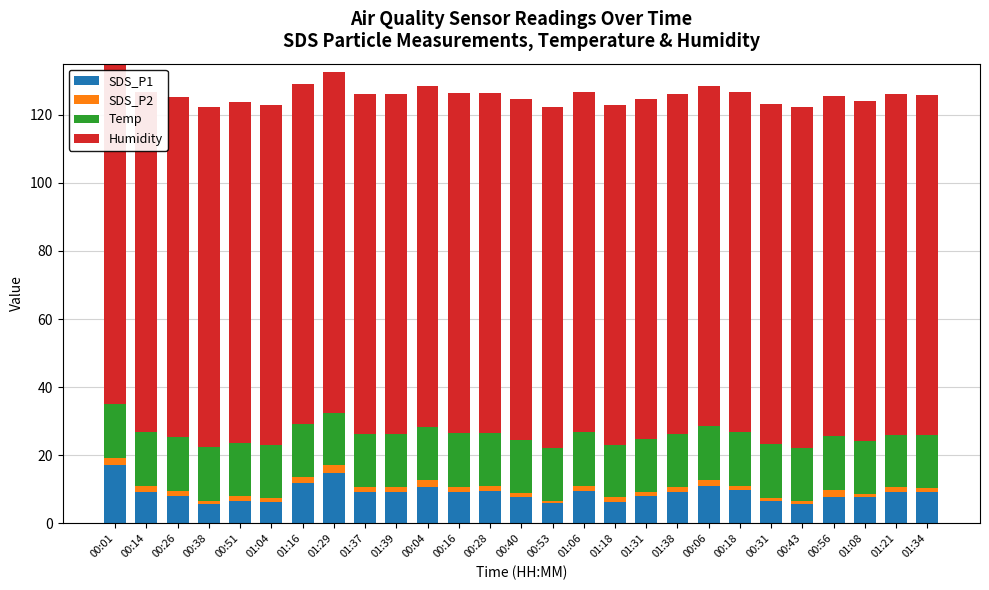

Reading right to left, transcribe all the data shown in this chart.

SDS_P1: 01:34=9.1	01:21=9.1	01:08=7.6	00:56=7.7	00:43=5.8	00:31=6.5	00:18=9.9	00:06=10.8	01:38=9.1	01:31=8.0	01:18=6.4	01:06=9.4	00:53=5.8	00:40=7.9	00:28=9.6	00:16=9.3	00:04=10.8	01:39=9.2	01:37=9.3	01:29=14.7	01:16=11.8	01:04=6.3	00:51=6.7	00:38=5.6	00:26=8.0	00:14=9.2	00:01=17.2
SDS_P2: 01:34=1.4	01:21=1.5	01:08=1.1	00:56=2.2	00:43=0.8	00:31=1.0	00:18=1.1	00:06=1.9	01:38=1.6	01:31=1.3	01:18=1.2	01:06=1.7	00:53=0.8	00:40=1.0	00:28=1.3	00:16=1.4	00:04=1.8	01:39=1.4	01:37=1.4	01:29=2.4	01:16=1.9	01:04=1.0	00:51=1.3	00:38=1.1	00:26=1.6	00:14=1.8	00:01=2.1
Temp: 01:34=15.5	01:21=15.4	01:08=15.6	00:56=15.7	00:43=15.7	00:31=15.7	00:18=15.9	00:06=15.8	01:38=15.5	01:31=15.5	01:18=15.4	01:06=15.6	00:53=15.6	00:40=15.7	00:28=15.7	00:16=15.8	00:04=15.8	01:39=15.5	01:37=15.5	01:29=15.4	01:16=15.5	01:04=15.6	00:51=15.7	00:38=15.8	00:26=15.7	00:14=15.8	00:01=15.8
Humidity: 01:34=99.9	01:21=99.9	01:08=99.9	00:56=99.9	00:43=99.9	00:31=99.9	00:18=99.9	00:06=99.9	01:38=99.9	01:31=99.9	01:18=99.9	01:06=99.9	00:53=99.9	00:40=99.9	00:28=99.9	00:16=99.9	00:04=99.9	01:39=99.9	01:37=99.9	01:29=99.9	01:16=99.9	01:04=99.9	00:51=99.9	00:38=99.9	00:26=99.9	00:14=99.9	00:01=99.9